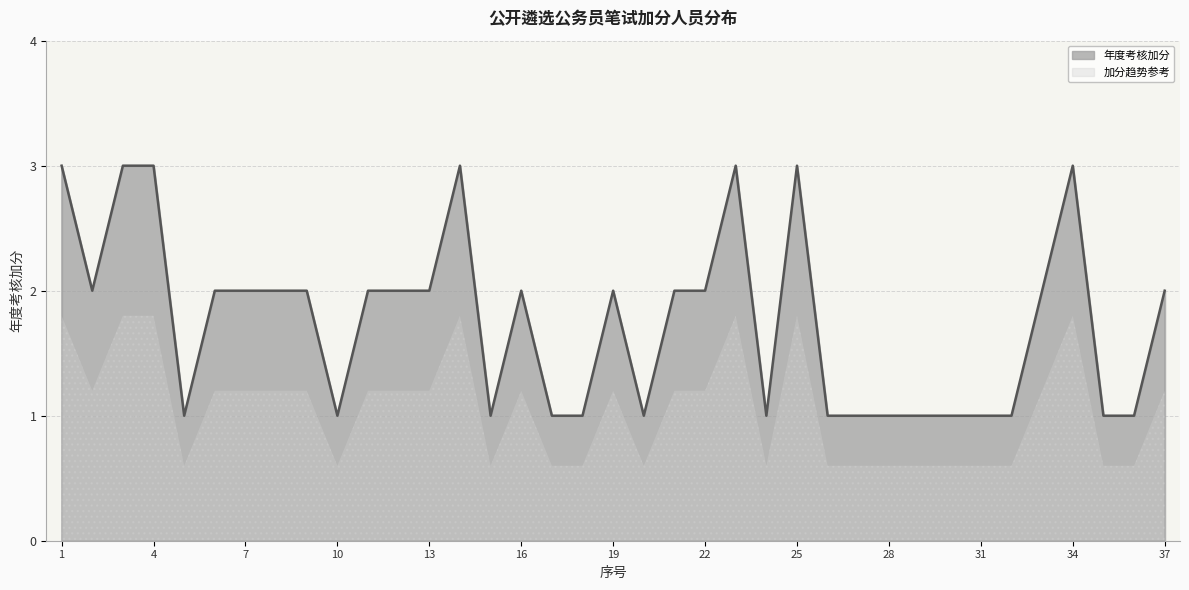

Rank the categories by value from lowest to highest.

5, 10, 15, 17, 18, 20, 24, 26, 27, 28, 29, 30, 31, 32, 35, 36, 2, 6, 7, 8, 9, 11, 12, 13, 16, 19, 21, 22, 33, 37, 1, 3, 4, 14, 23, 25, 34